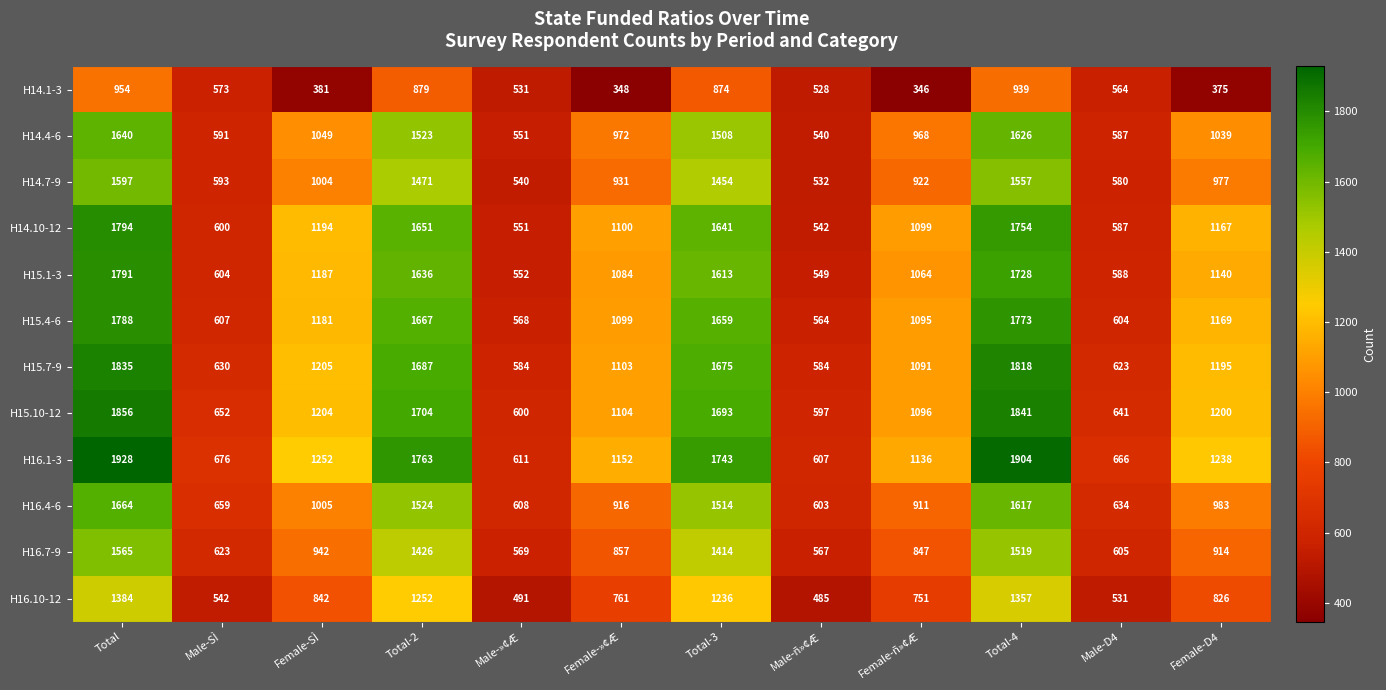

Which series has the largest total across all categories?

H16.1-3